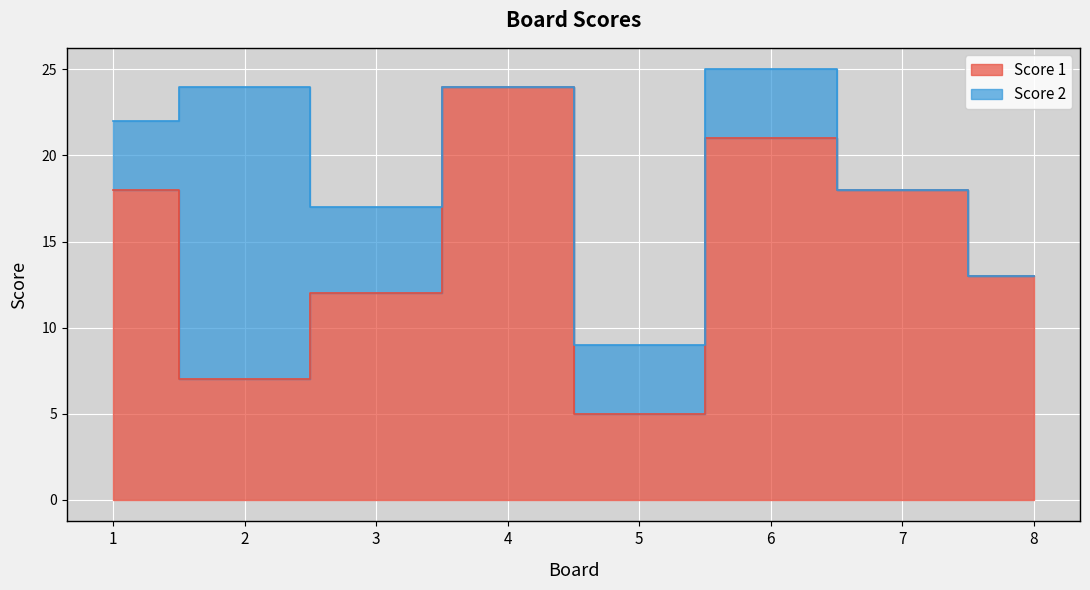

What is the change in value from 6 to 8?

-8